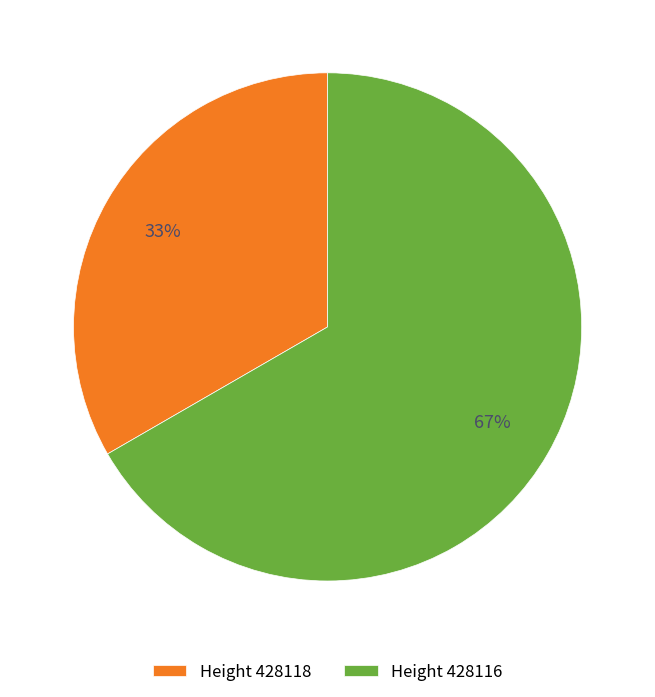

Which category has the biggest portion of the pie?

Height 428116